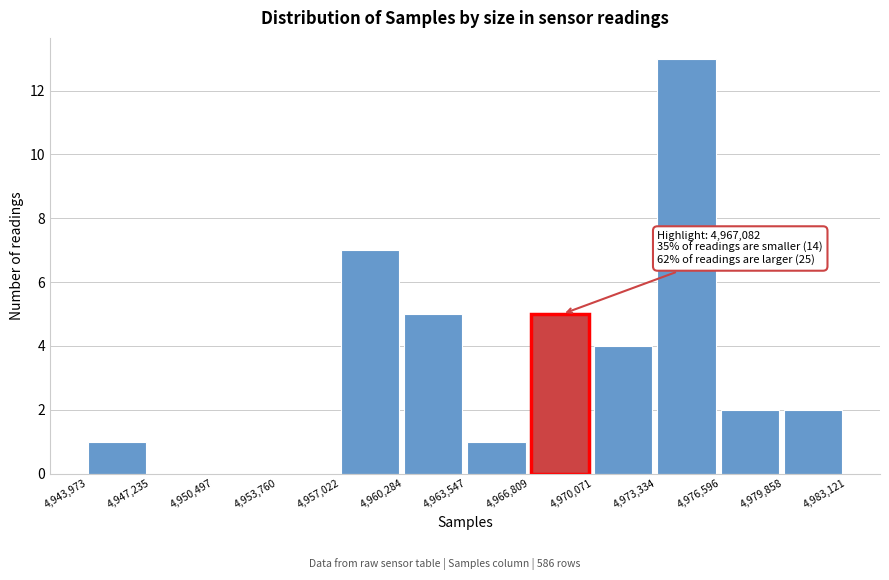

Which range on the x-axis has the tallest bar?

4,973,334 to 4,976,596